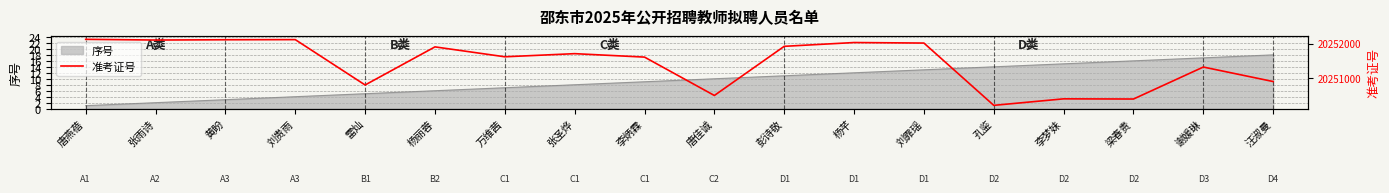

The chart shows a value of 20252102 at 张雨诗. True or false?

True